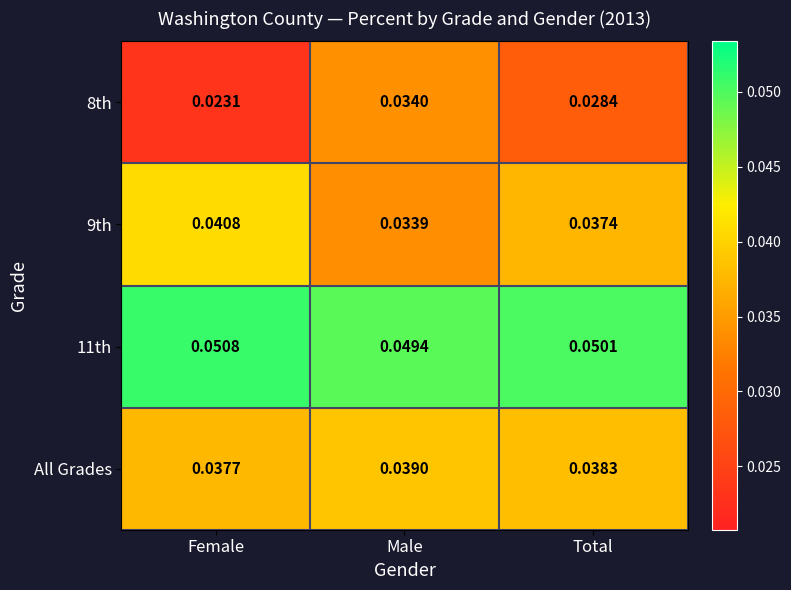

Which category has the lowest value in the 8th series?

Female